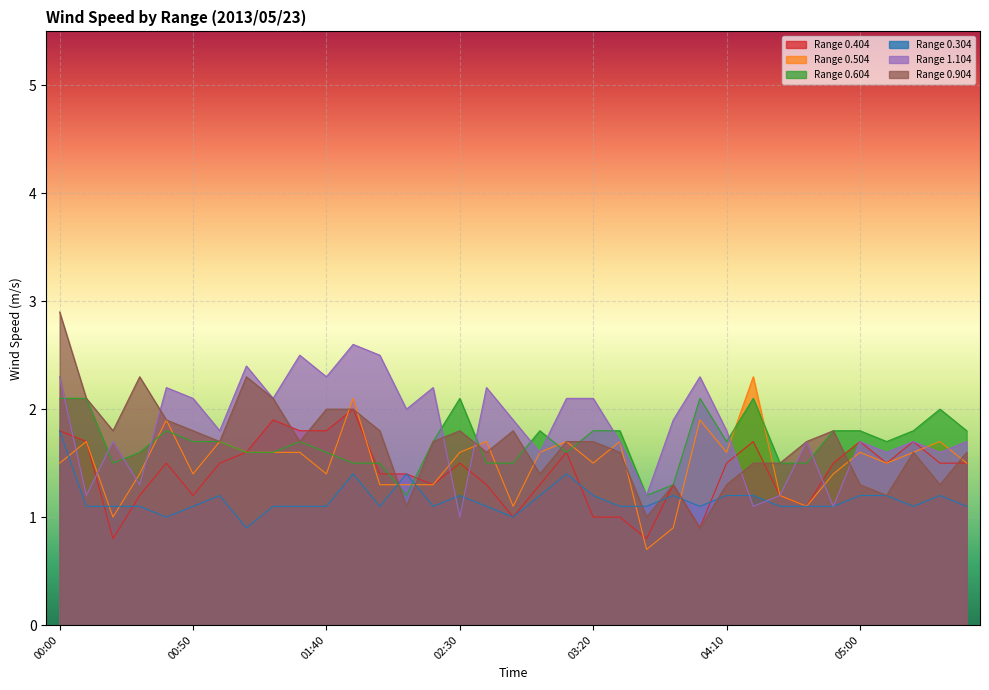

What is the minimum value for 1.104?

1.0